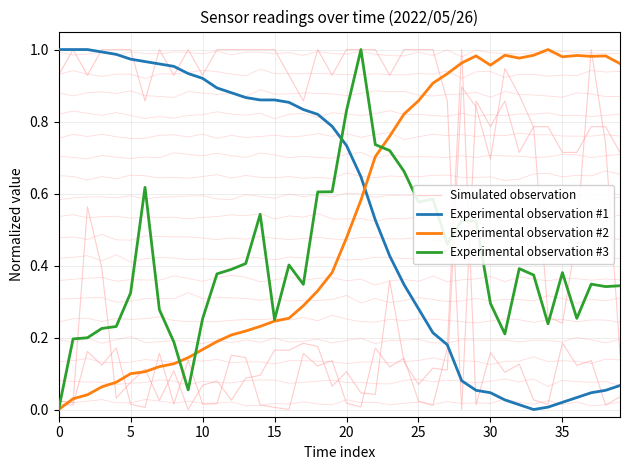

What is the difference between the maximum and minimum values in the Experimental observation #3 series?

1.0